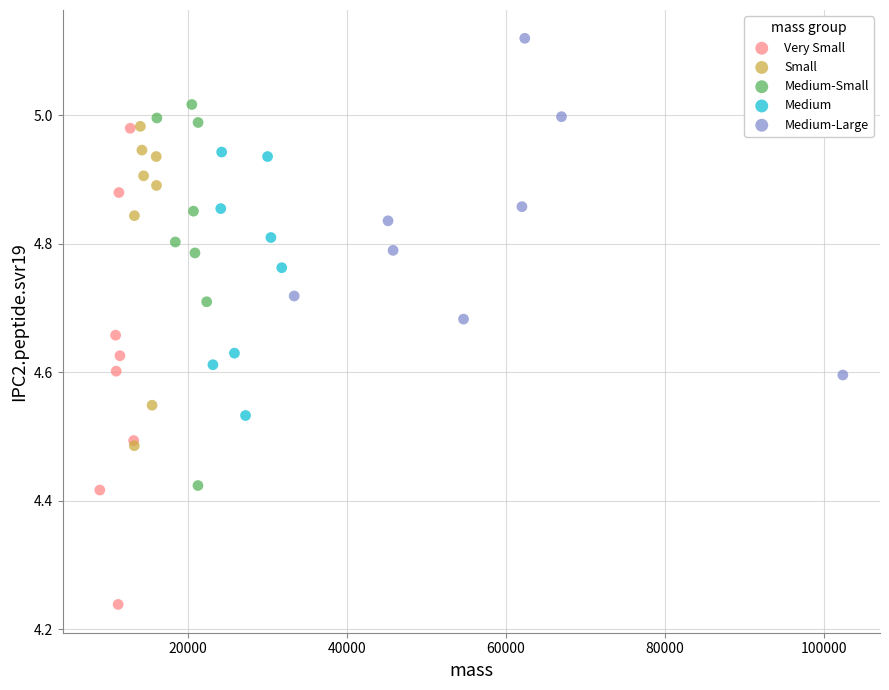

Which series contains the highest Y value?

Medium-Large